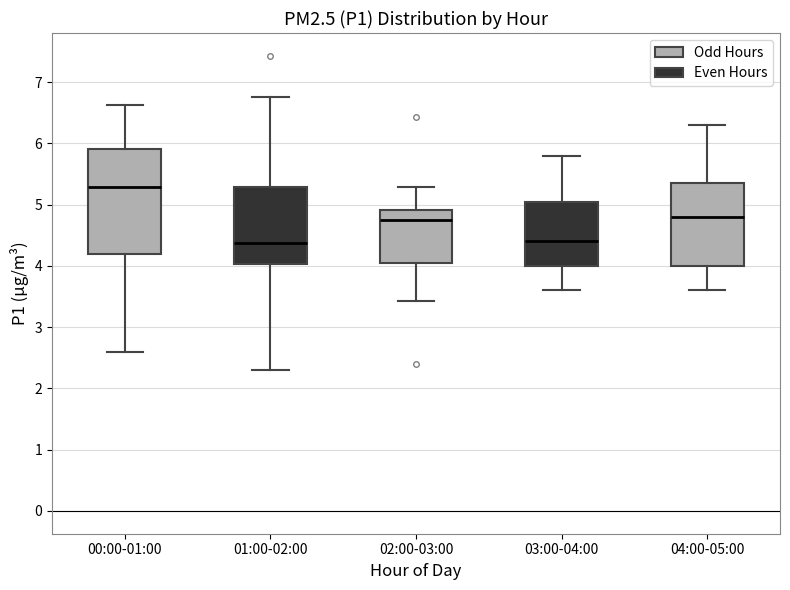

Which box's median line is the highest?

00:00-01:00